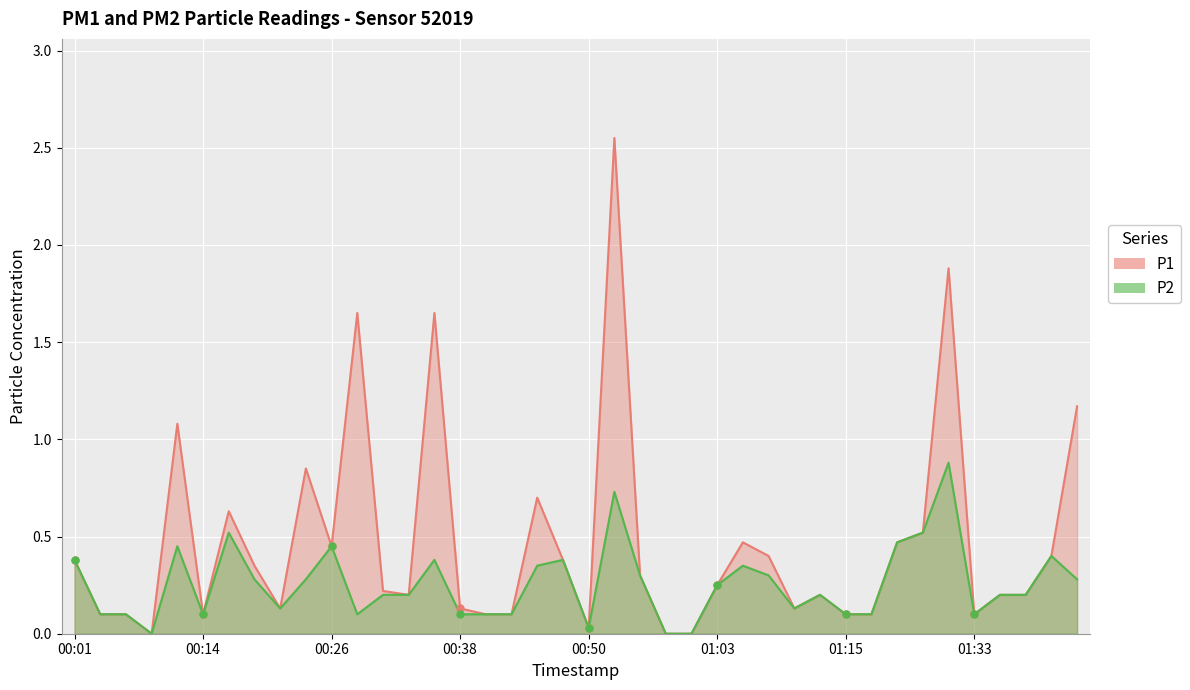

At which category is the sum across all series the highest?

00:53